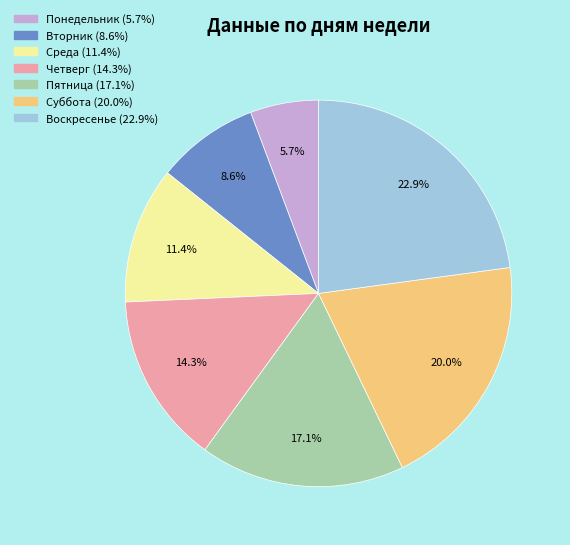

Rank the categories by value from lowest to highest.

Понедельник, Вторник, Среда, Четверг, Пятница, Суббота, Воскресенье